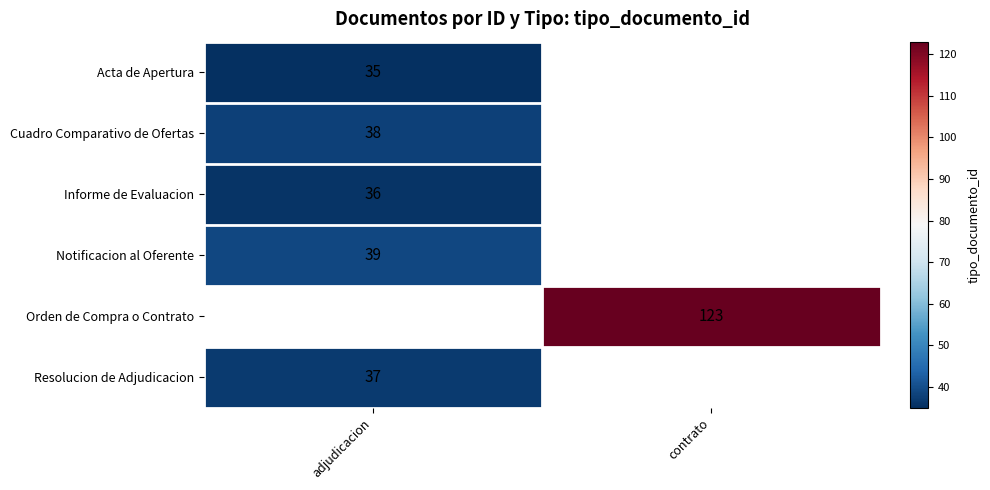

True or false: Acta de Apertura has a value of 23 at adjudicacion.

False